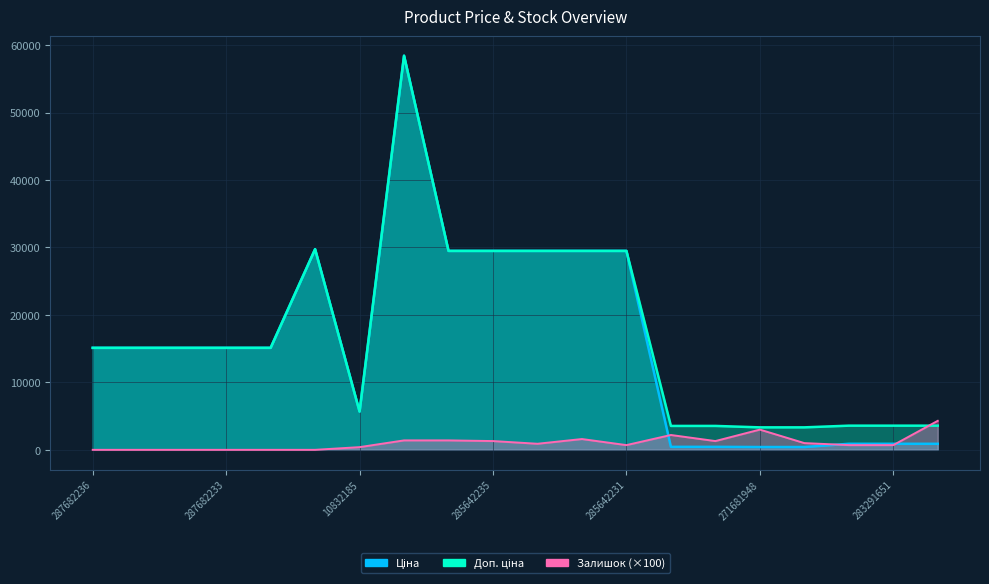

What position from the right is 287682234?

18